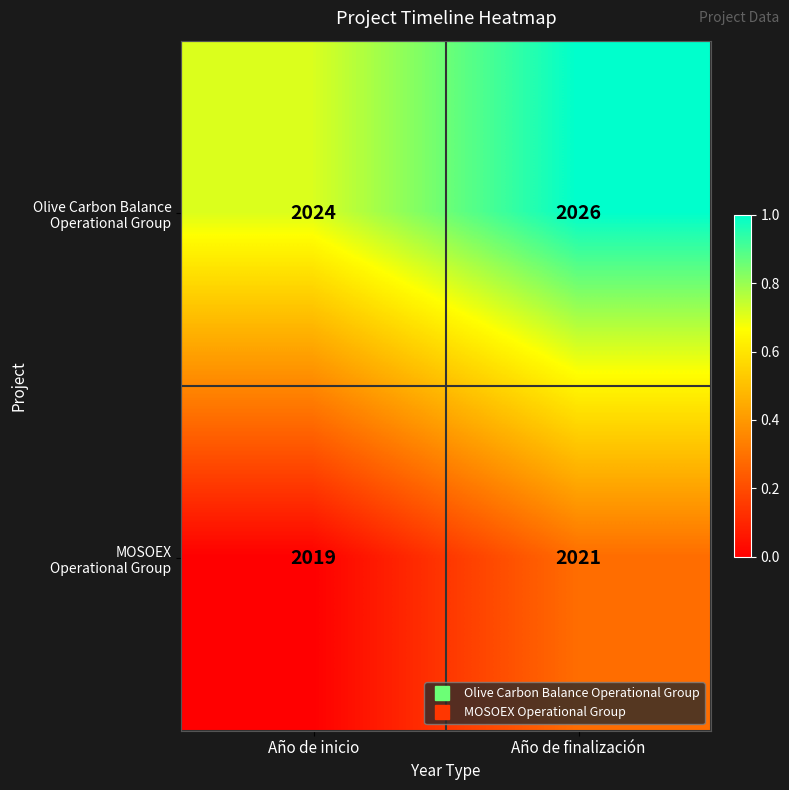

What is the difference between the highest and lowest values at Año de inicio?

5